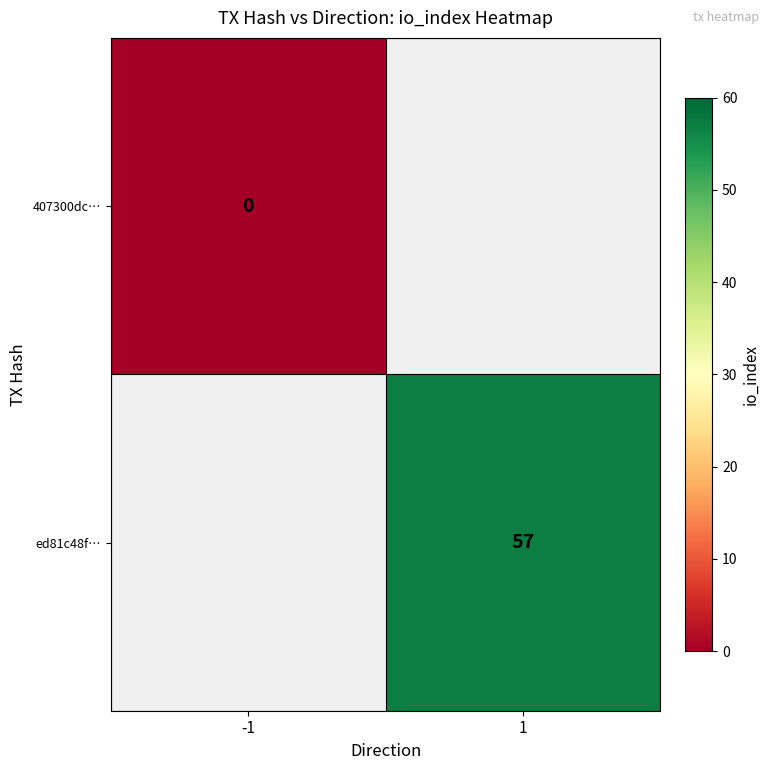

Is the value of ed81c48f… at 1 greater than the value of 407300dc… at -1?

Yes